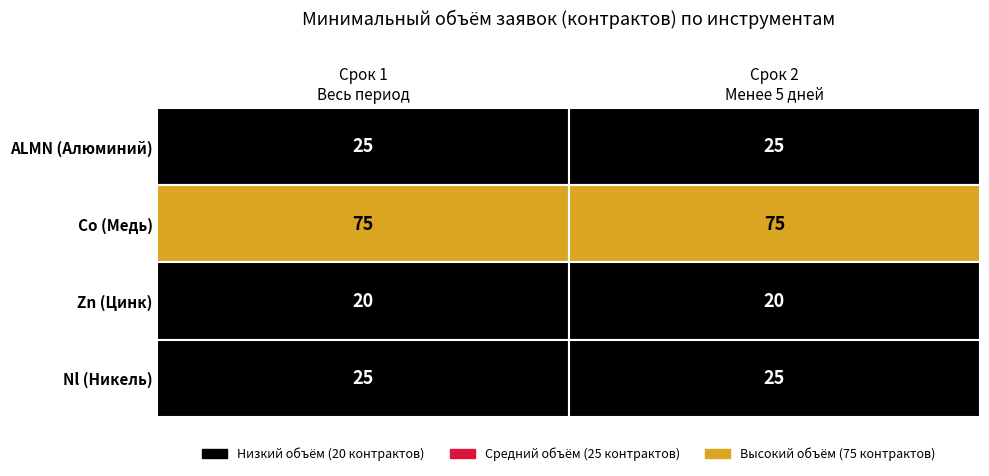

Is the value of Zn at 0 greater than the value of ALMN at 0?

No